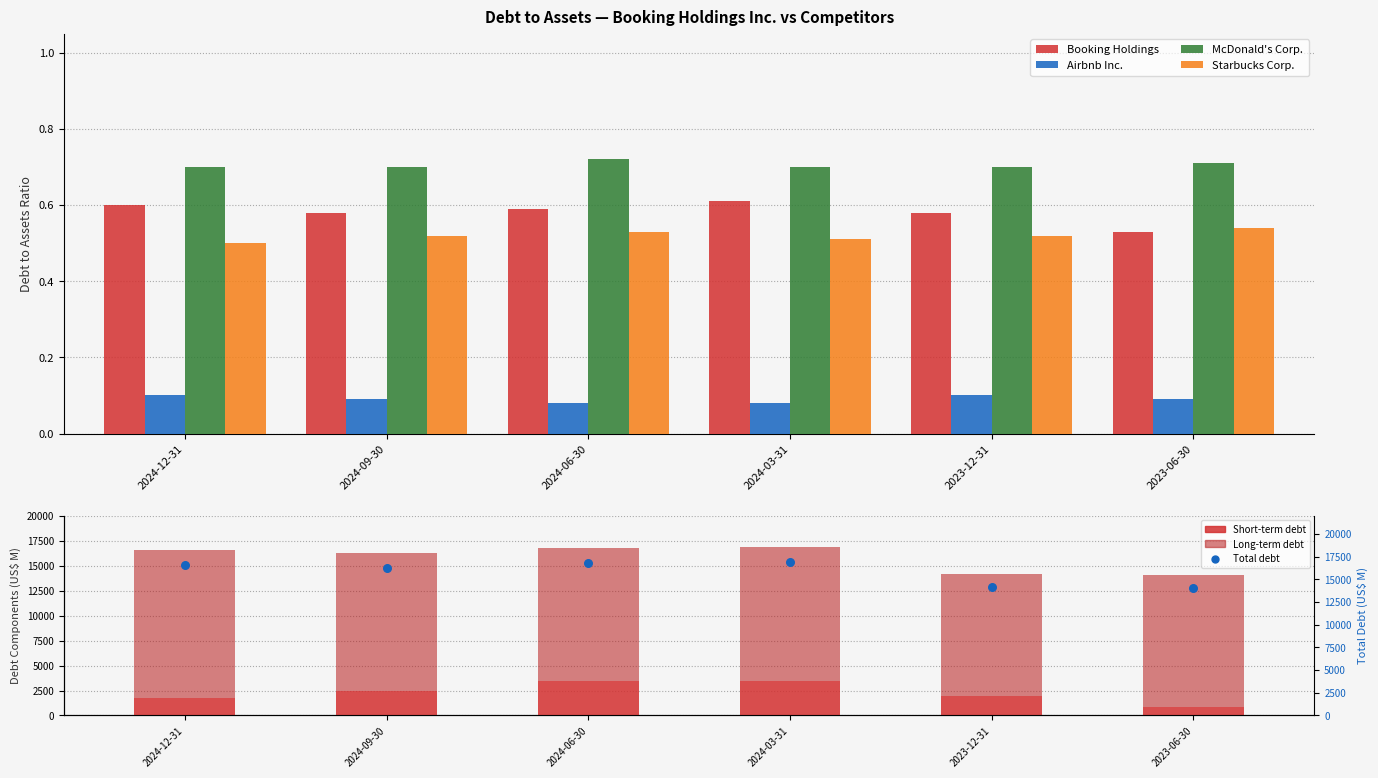

At which category is the sum across all series the highest?

2024-06-30